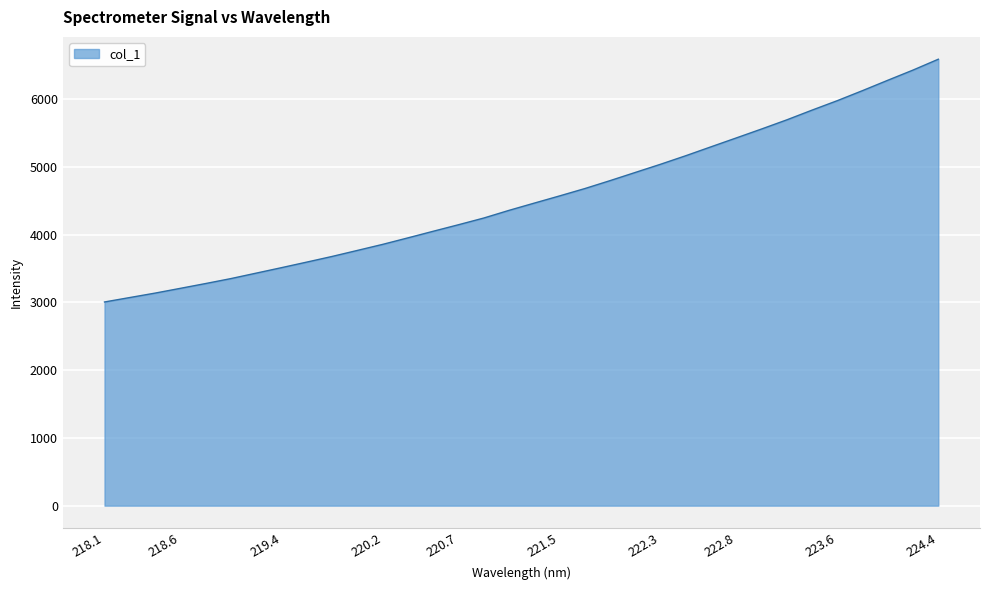

What is the maximum value shown in the chart?

6591.1